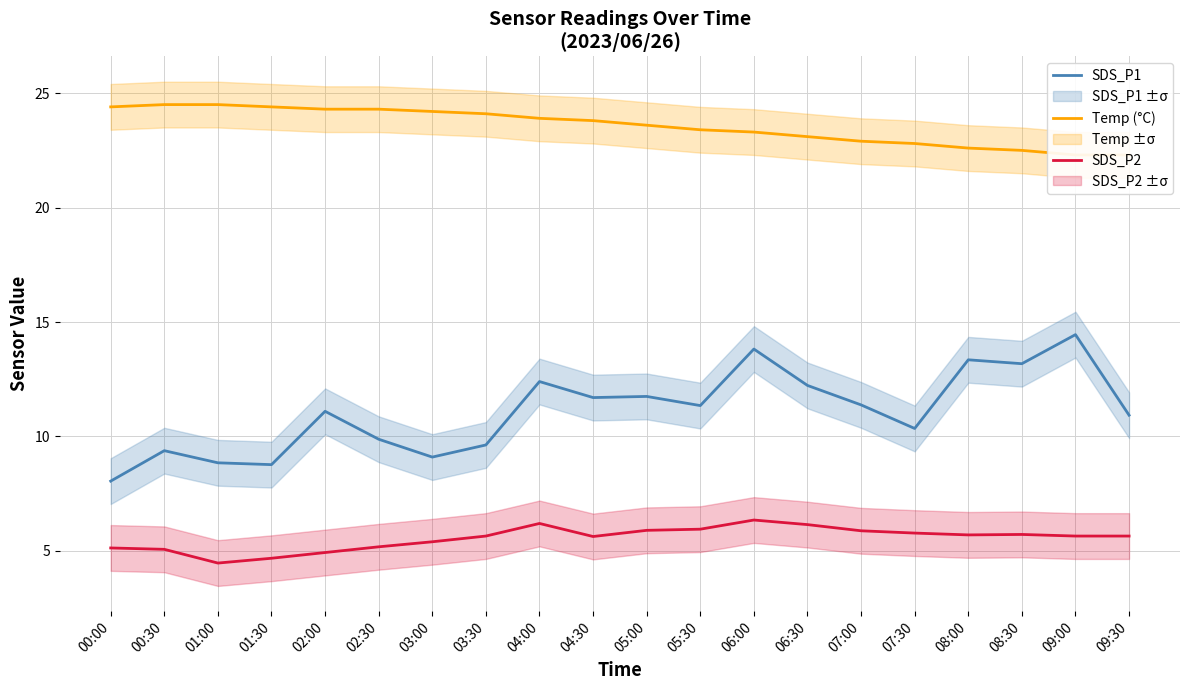

True or false: Temp (°C) and SDS_P1 cross at least once.

False